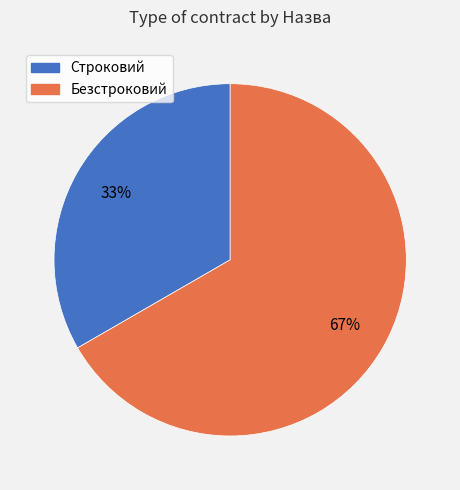

How many segments does this pie chart have?

2